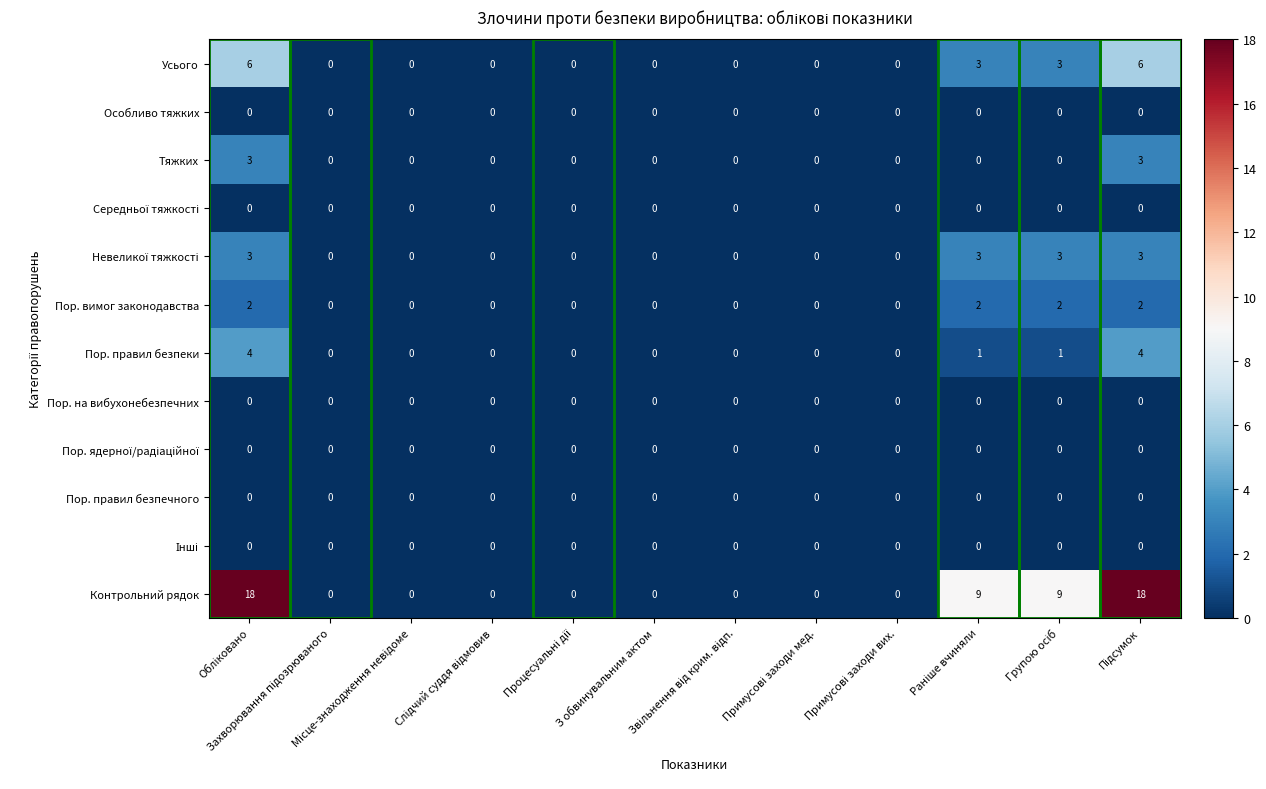

Which series has the largest range (max minus min)?

Контрольний рядок